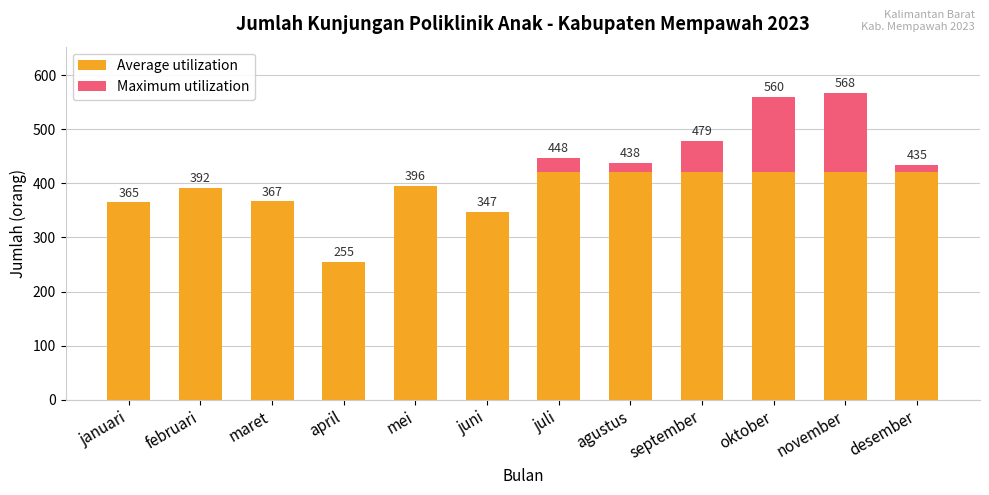

What is the total value across all series at agustus?

438.0